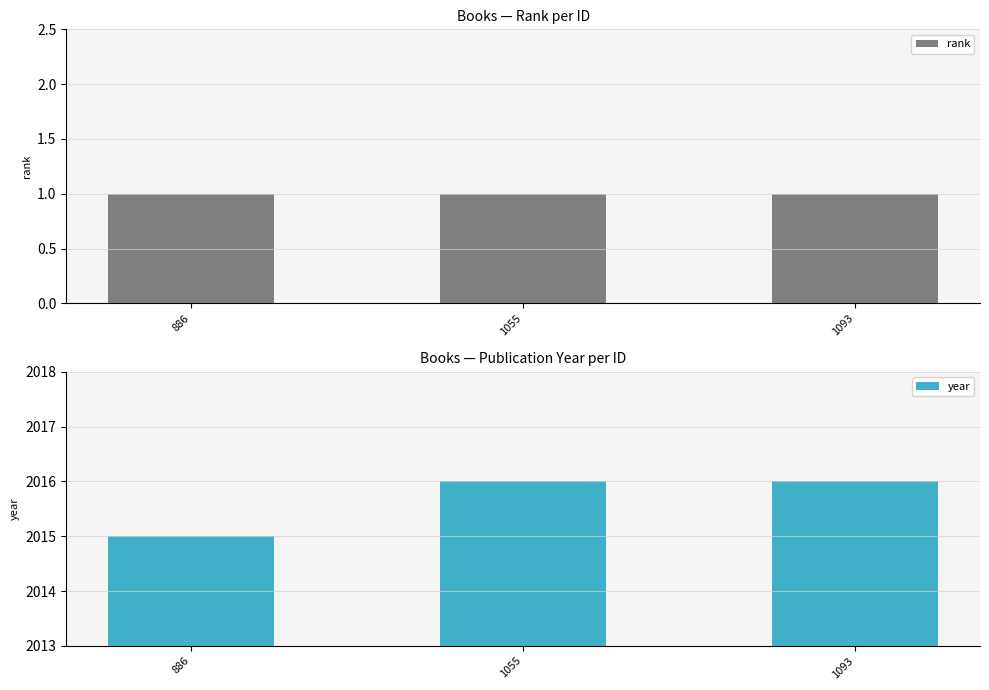

Is it true that year equals 2016 at 1055?

True